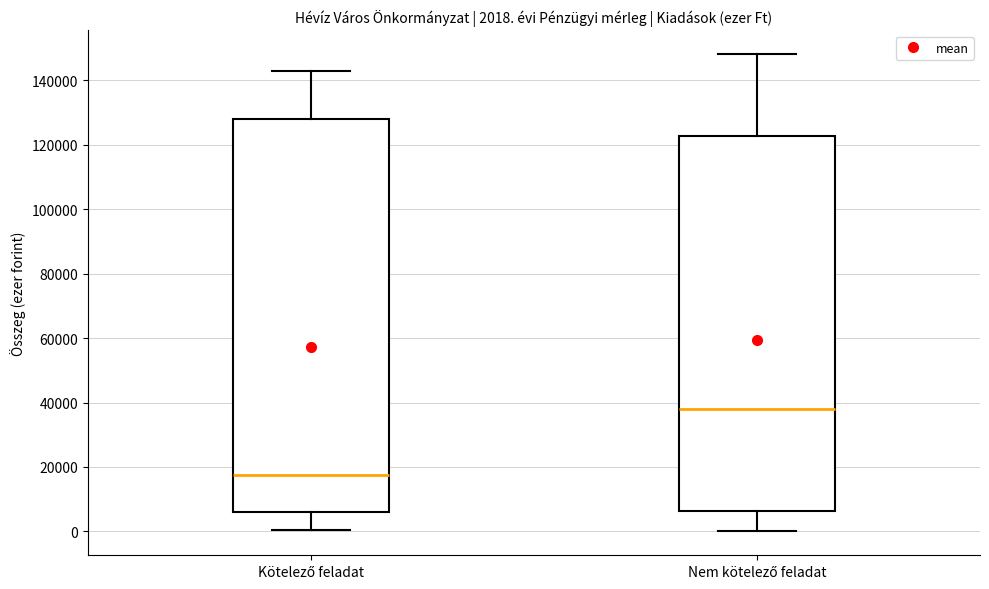

Which box's median line is the lowest?

Kötelező feladat